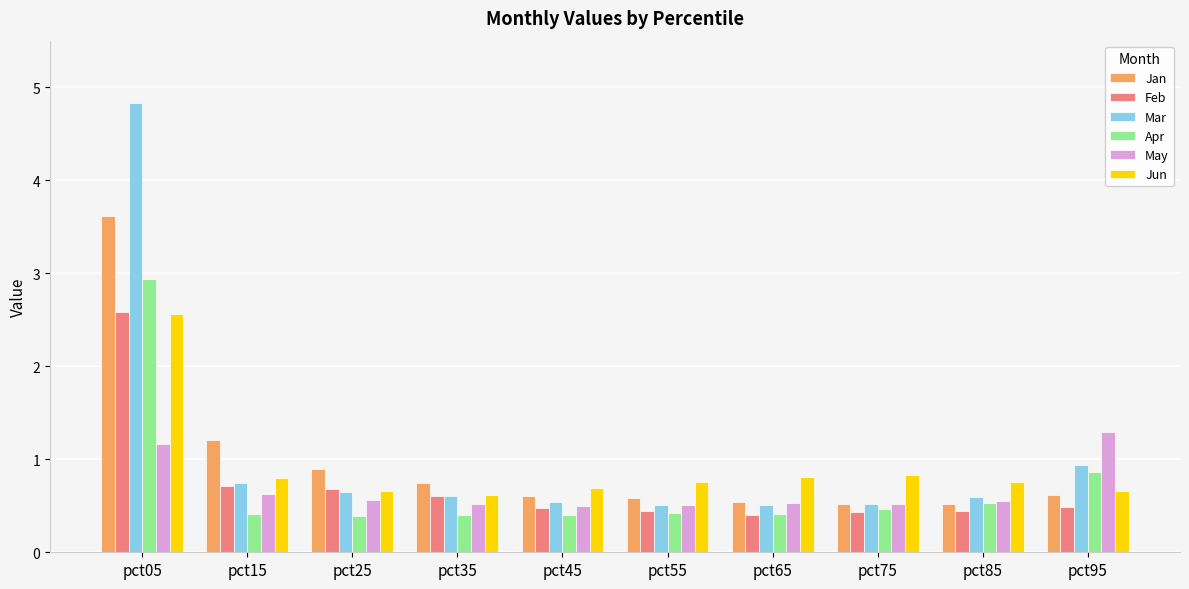

What is the difference between the maximum and minimum values in the Mar series?

4.3